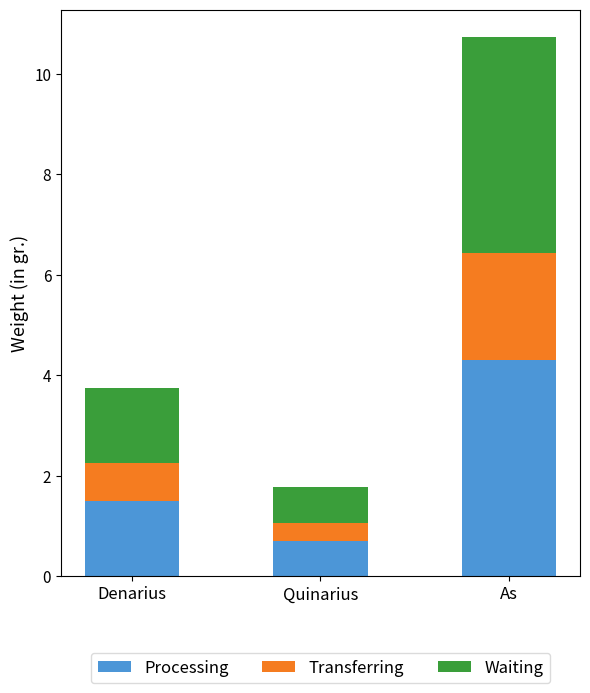

What is the minimum value for Processing?

0.7